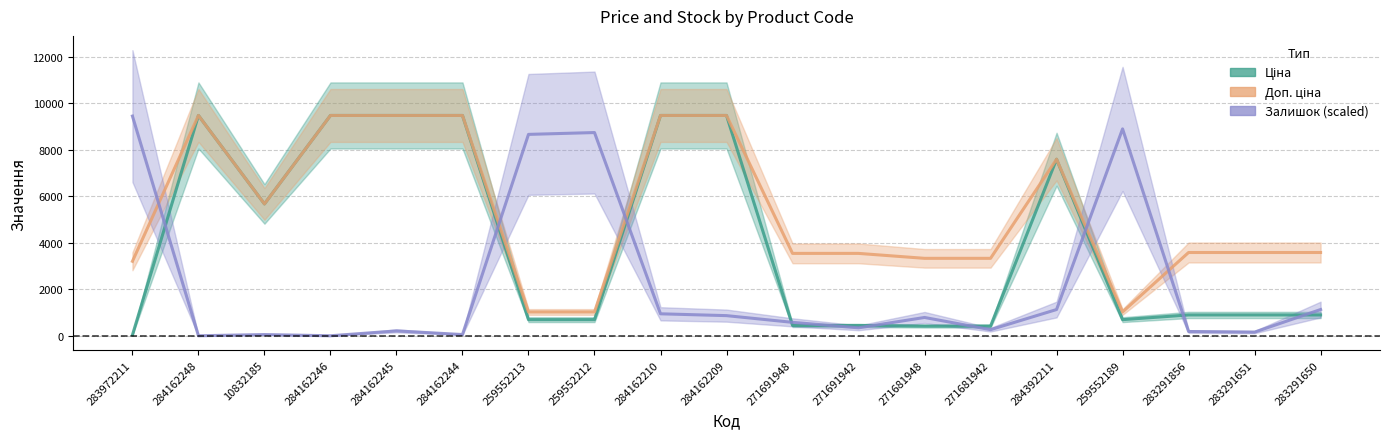

How many categories are shown in the chart?

19